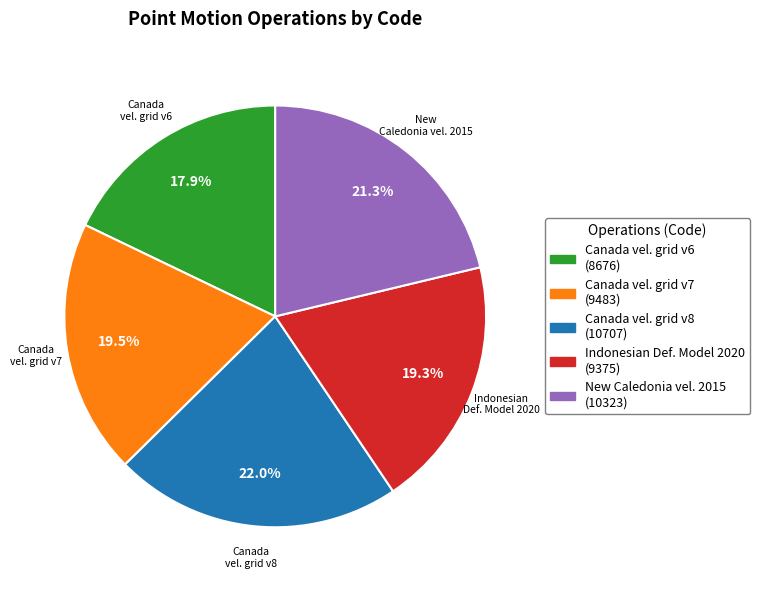

Is there a majority slice in this chart?

No